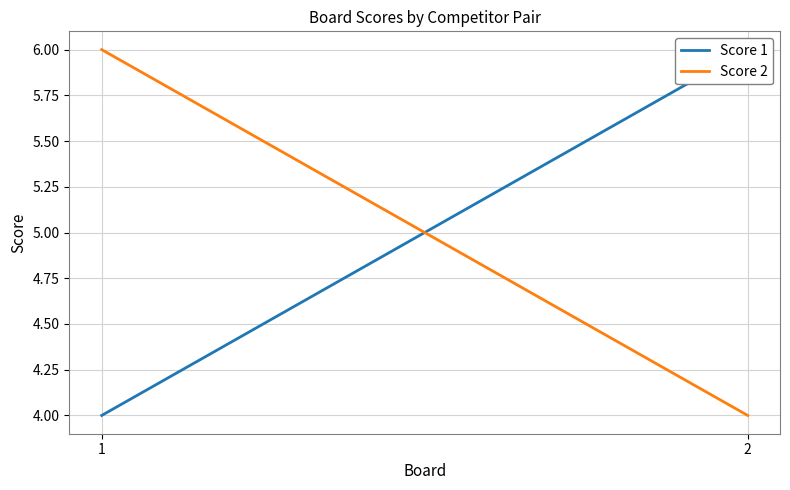

What is the value of the Score 1 point at the 2nd from the left?

6